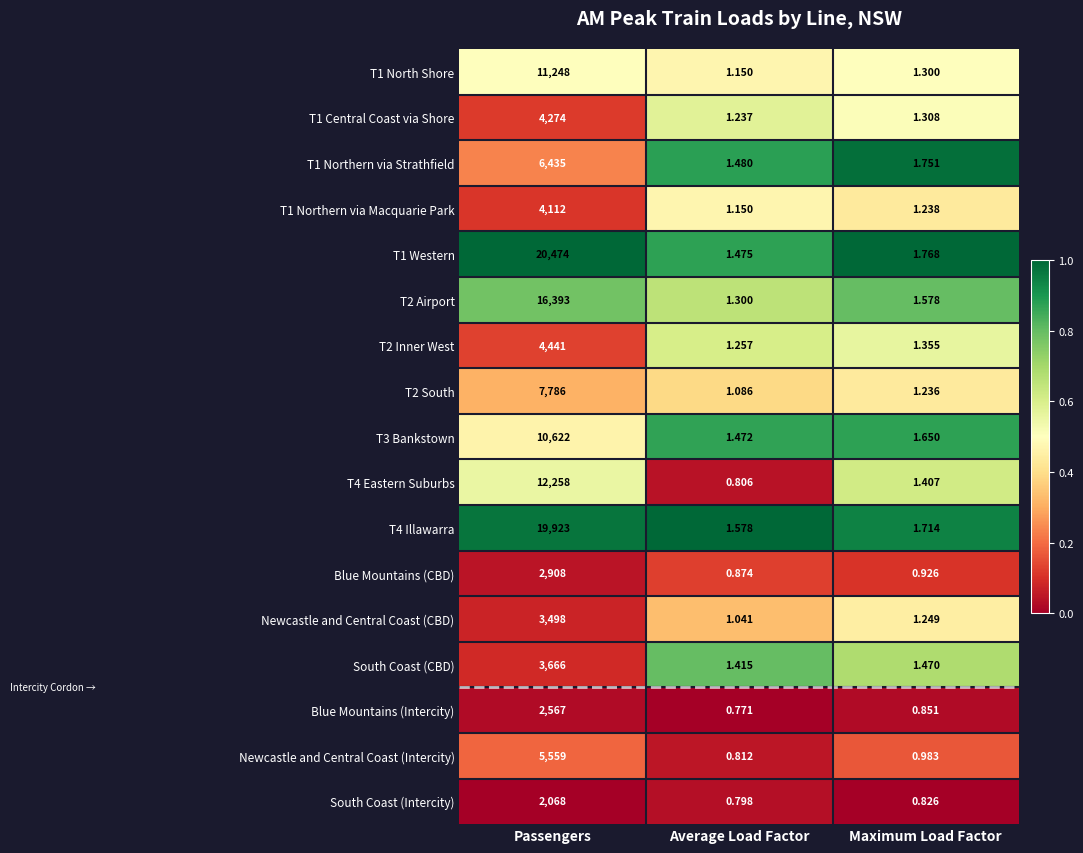

List the labels in order of T4 Eastern Suburbs value, smallest first.

Average Load Factor, Maximum Load Factor, Passengers